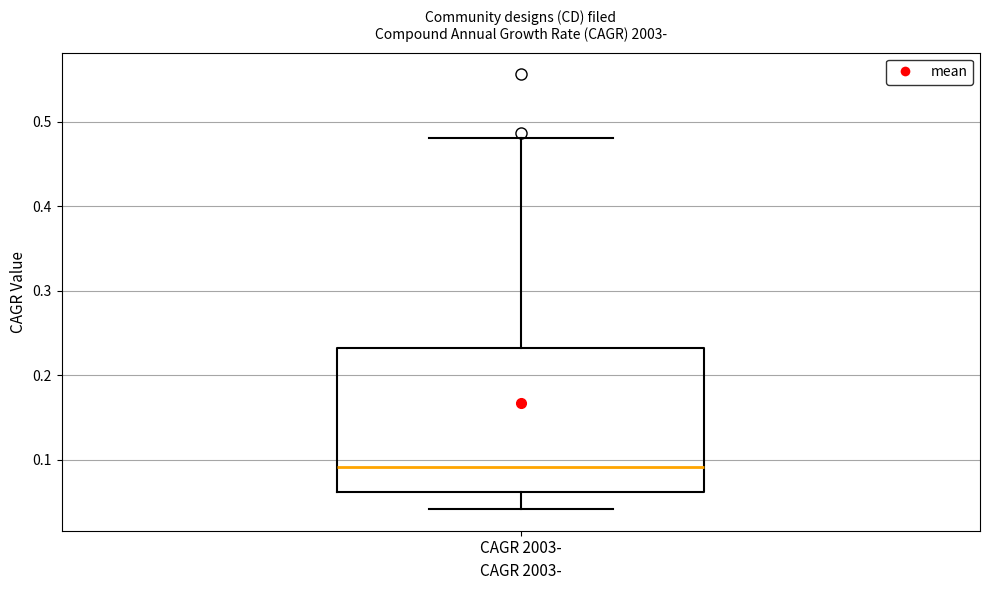

Read this box plot against the y-axis: the position of the median line, the range covered by the box, and the ends of both whiskers. The values are not printed on the chart, so give them approximately, as read against the axis.

median 0.09, box 0.06 to 0.23, whiskers 0.04 to 0.48